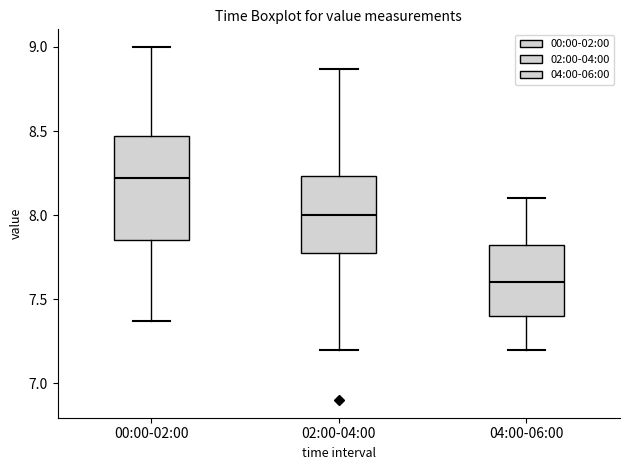

Reading left to right, read every box against the y-axis: the position of its median line, the range the box covers, and the ends of its whiskers. The values are not printed on the chart, so give them approximately, as read against the axis.

00:00-02:00: median 8.20, box 7.85 to 8.45, whiskers 7.35 to 9.00
02:00-04:00: median 8.00, box 7.80 to 8.25, whiskers 7.20 to 8.85
04:00-06:00: median 7.60, box 7.40 to 7.85, whiskers 7.20 to 8.10